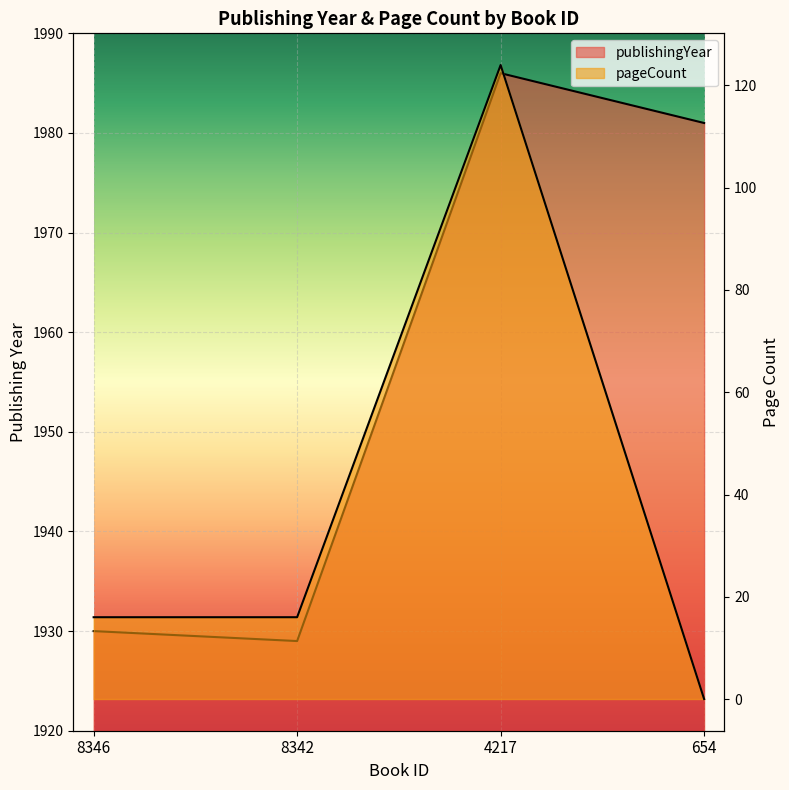

What is the total value across all series at 8342?

1945